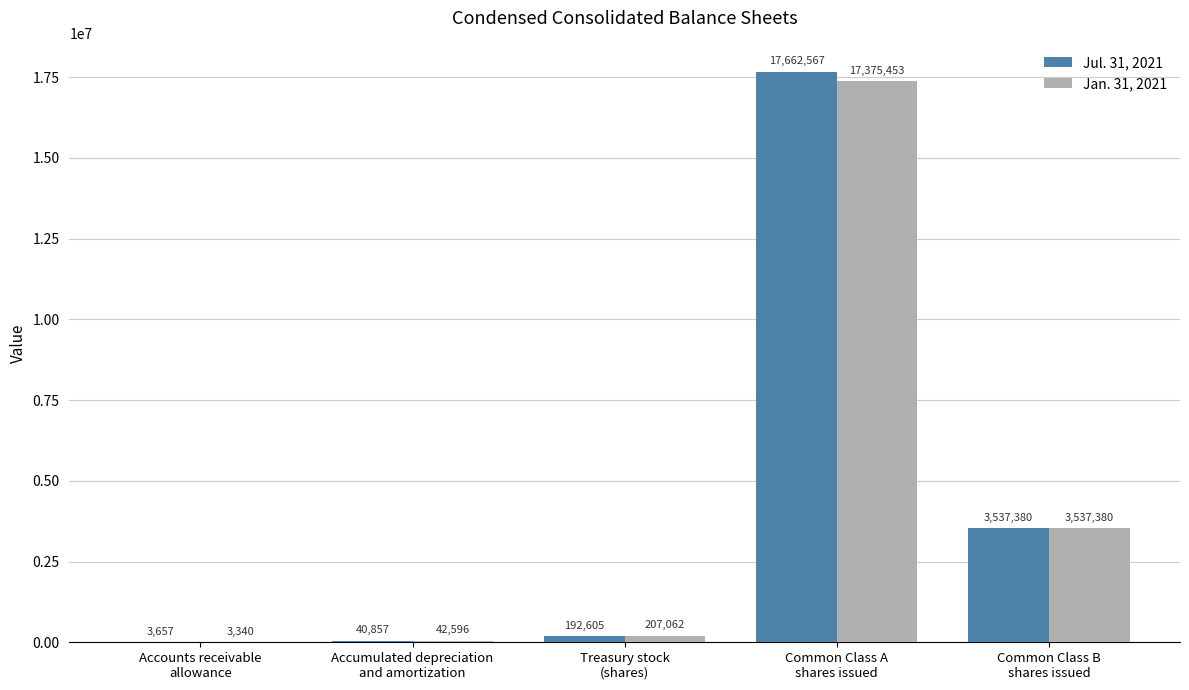

What is the maximum value shown in the chart?

17662567